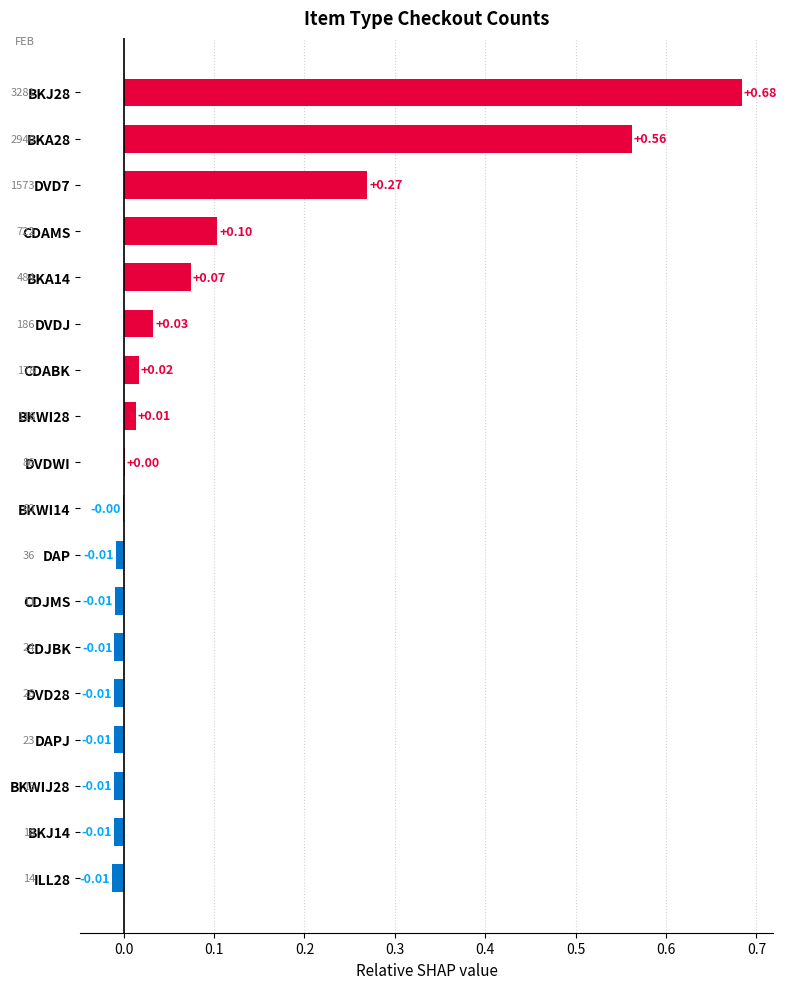

Are the bars grouped side by side (vs. stacked)?

No